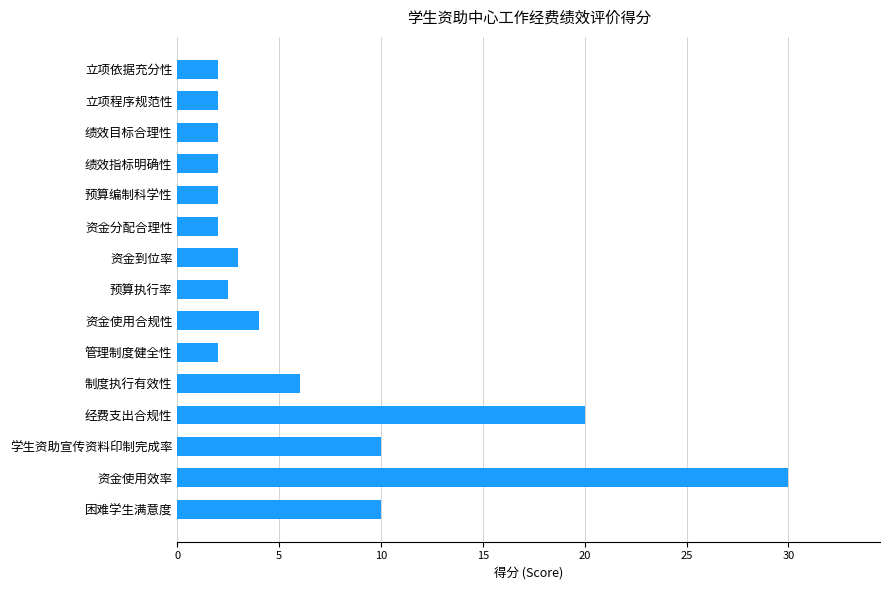

At which label is the value closest to 16?

经费支出合规性